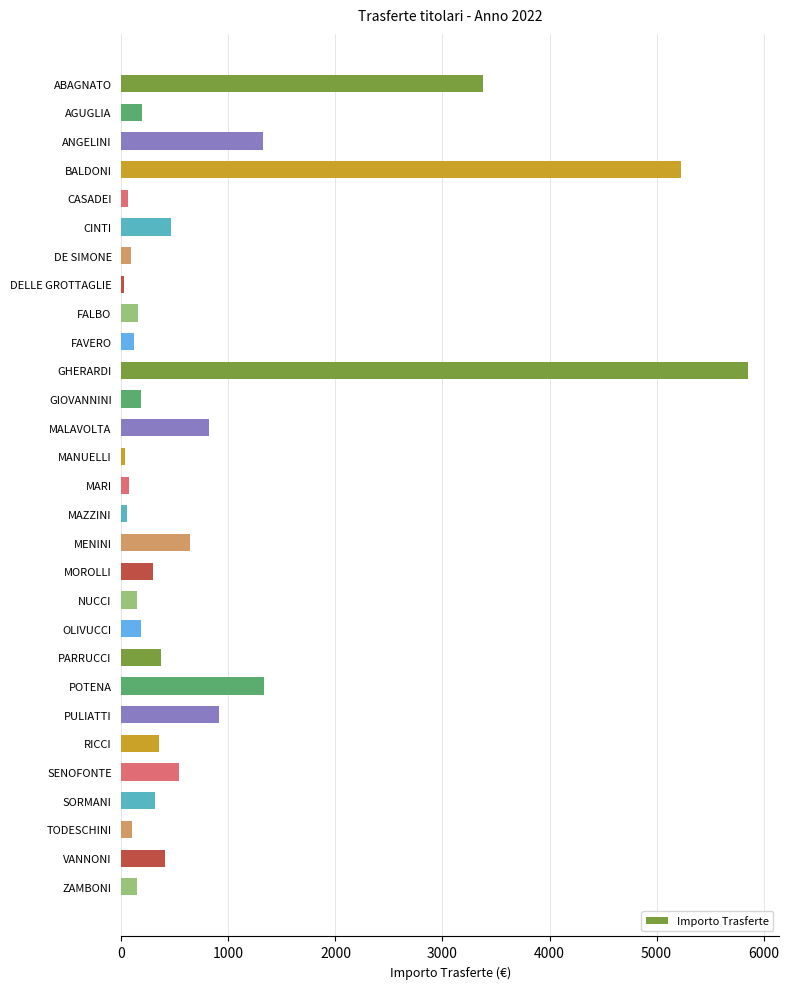

Which label corresponds to the largest value in the chart?

GHERARDI